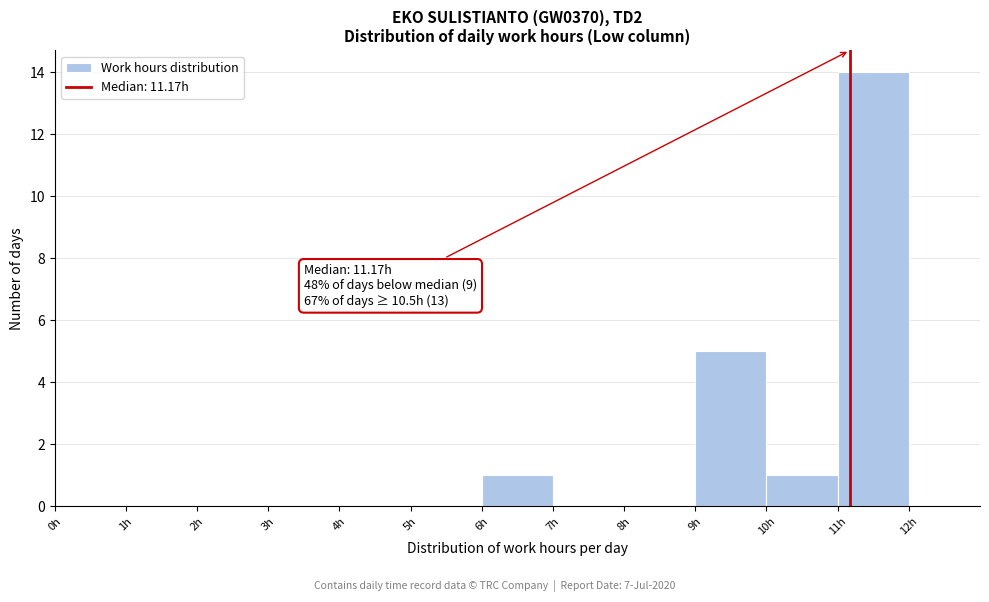

Over which range of the x-axis is the bar tallest?

11 to 12